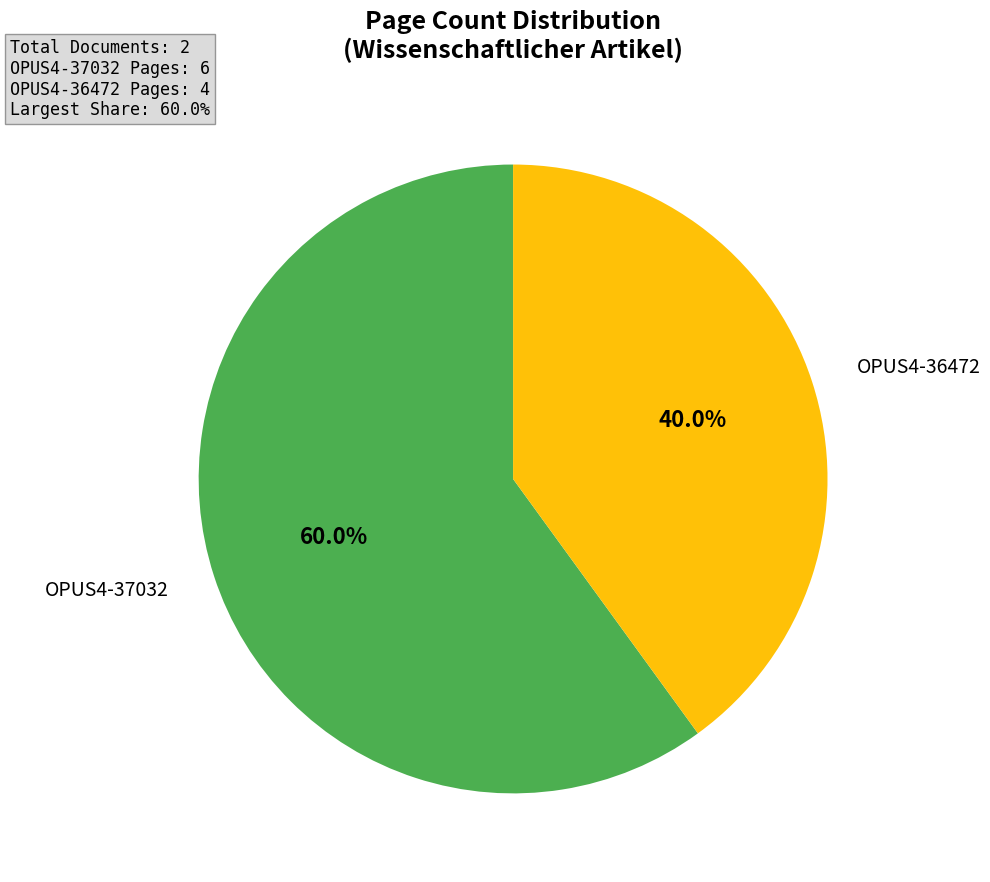

Is there a majority slice in this chart?

Yes